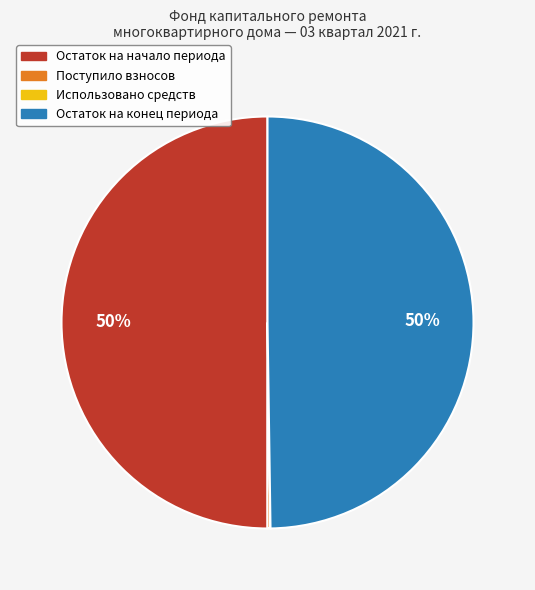

To the nearest percent, what is the difference between the largest and smallest slice percentages?

50%